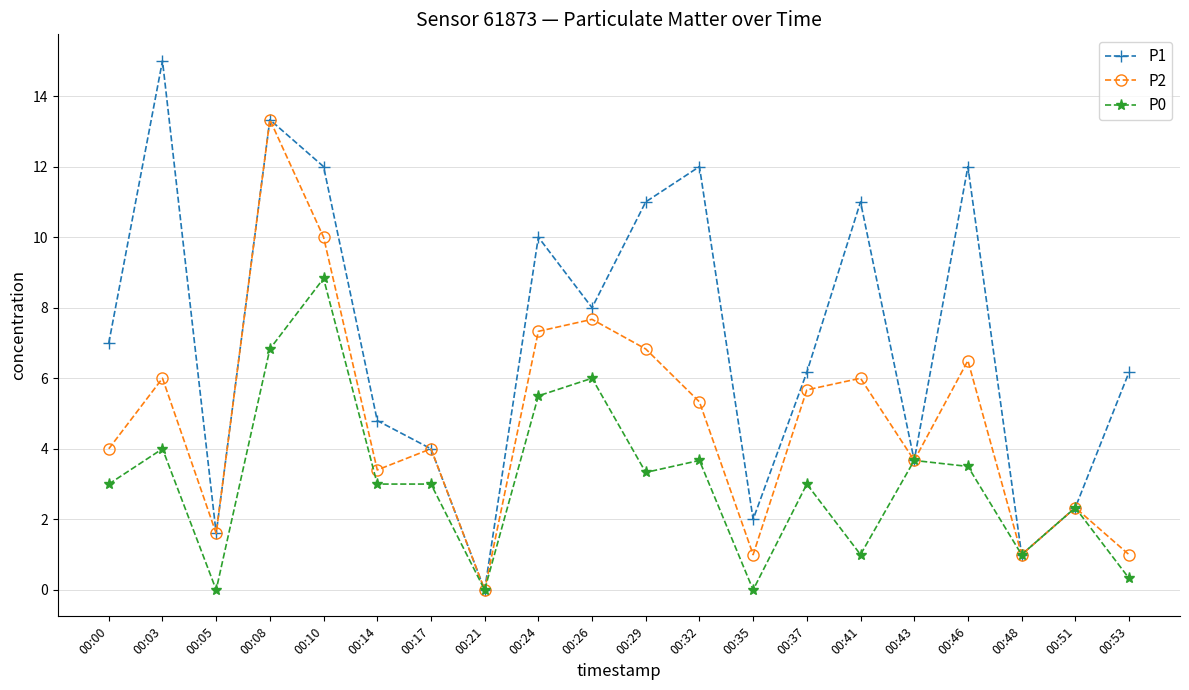

The P2 series shows 3.7 at 00:43. True or false?

True